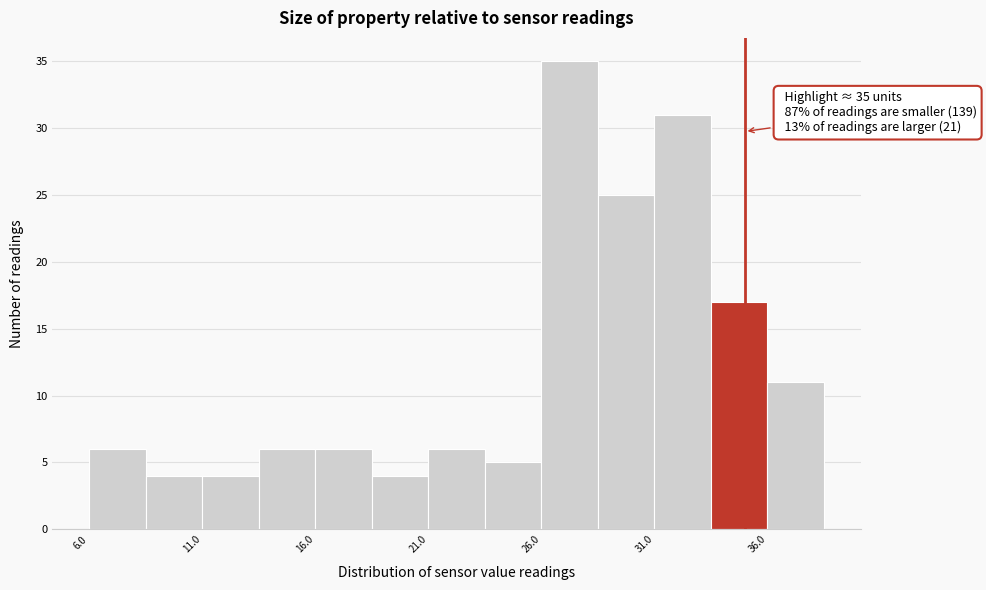

Which range on the x-axis has the tallest bar?

26.0 to 28.5